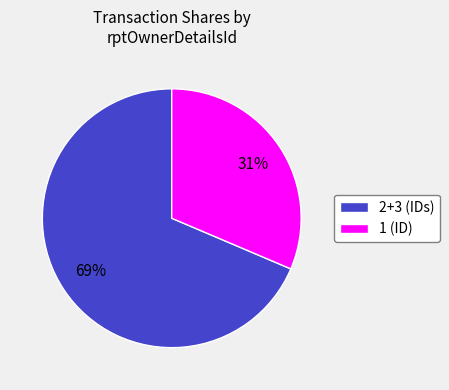

How many segments does this pie chart have?

2